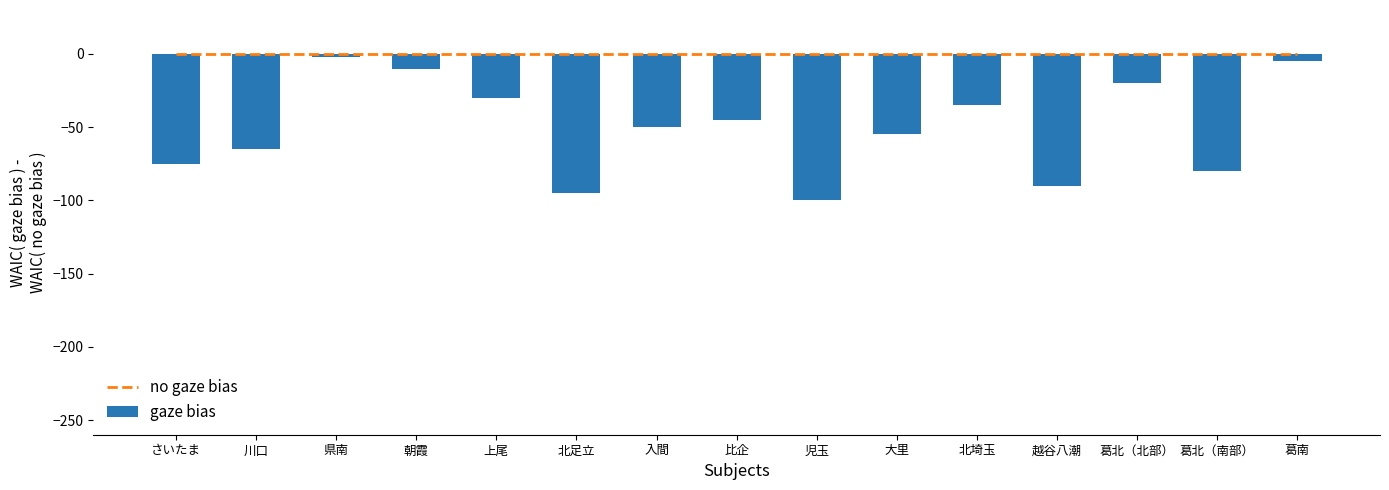

The value of gaze bias at 川口 is -104. True or false?

False